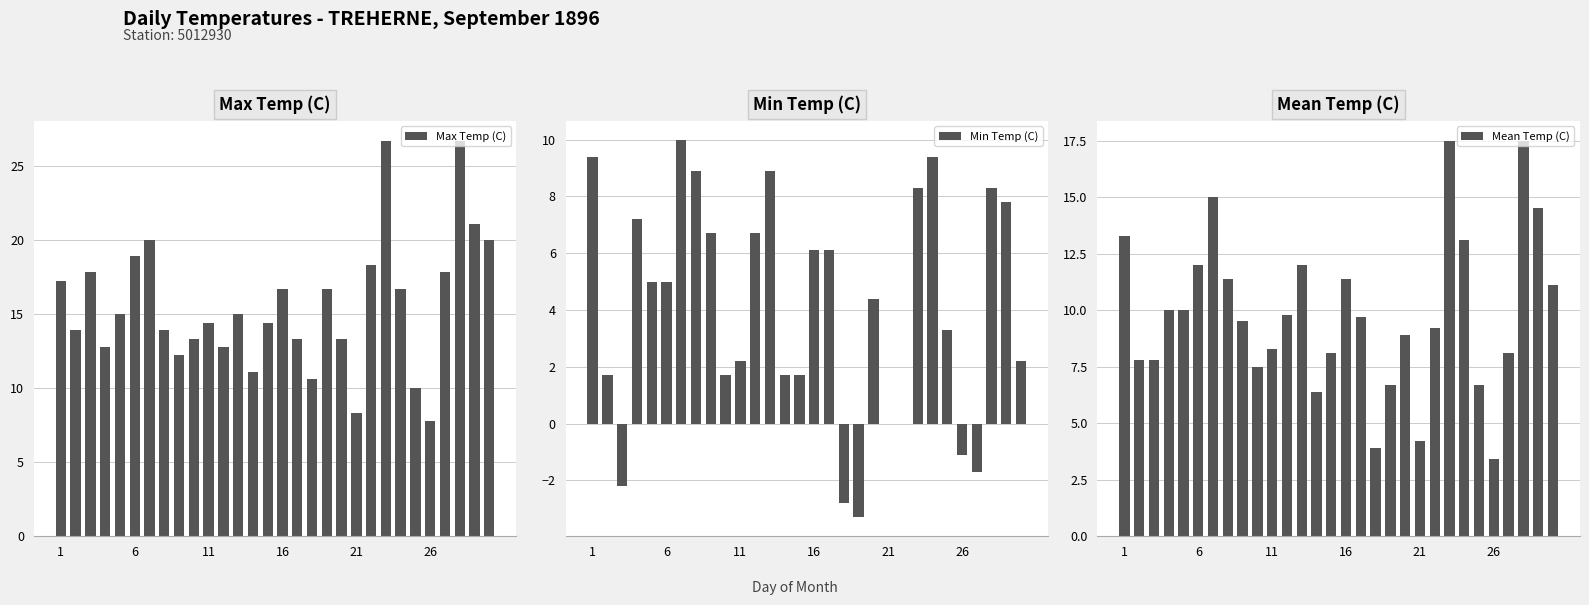

Count the number of data series in this chart.

3